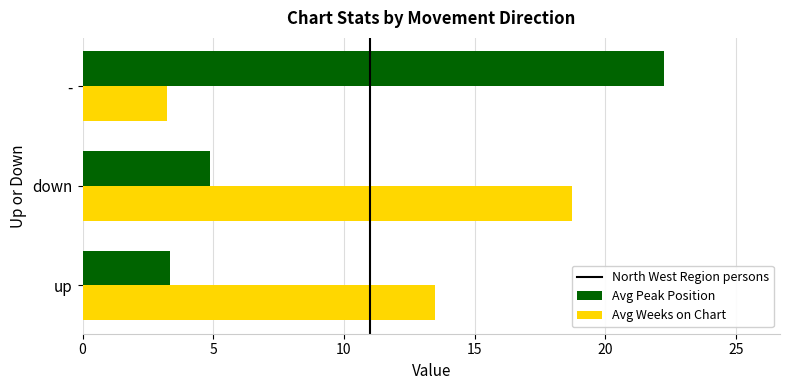

What is the maximum value for Avg Peak Position?

22.2